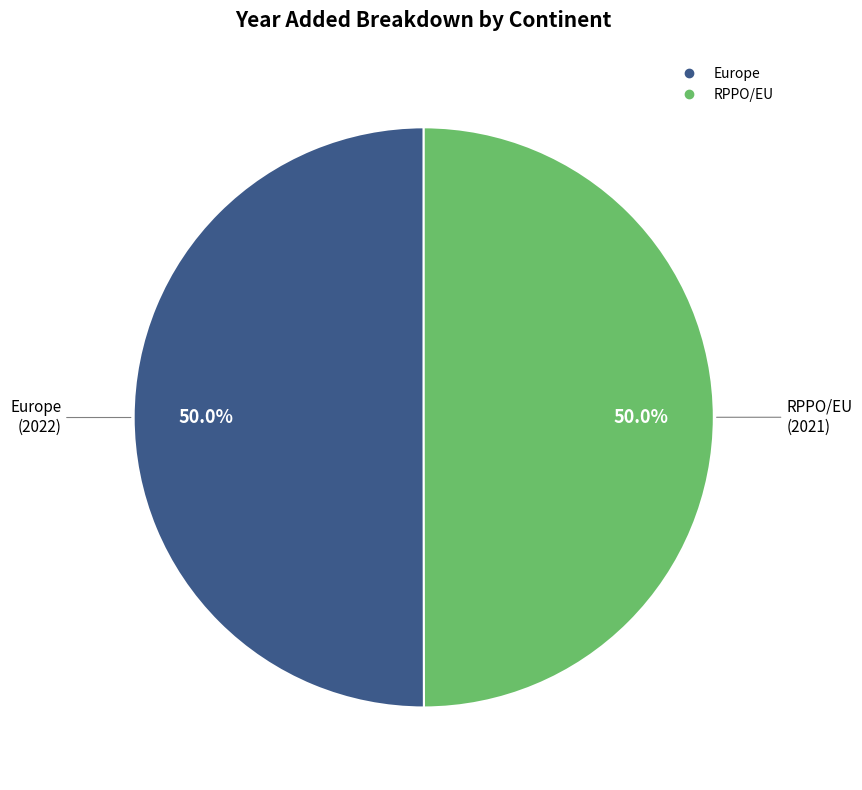

What is the ratio of the value at Europe to the value at RPPO/EU?

1.0